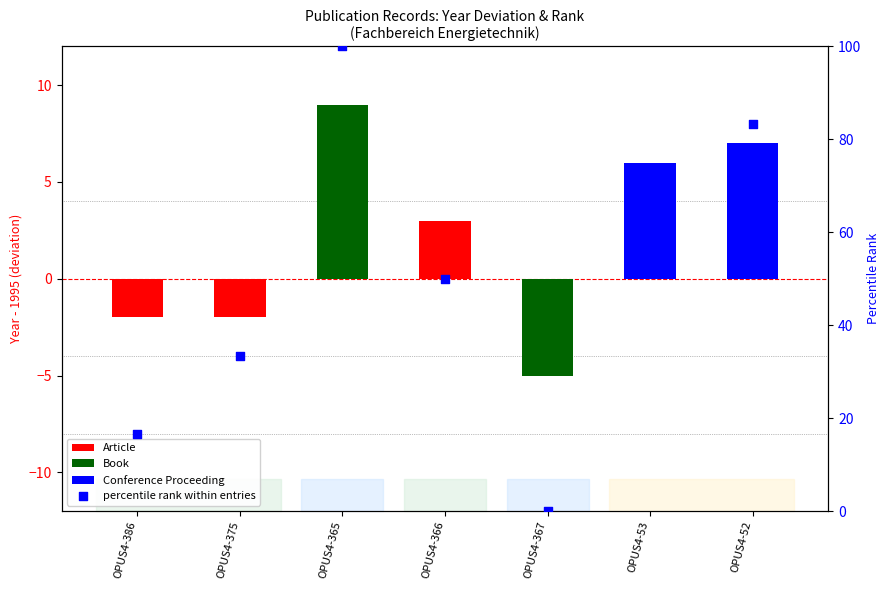

What is the change in value from OPUS4-386 to OPUS4-366?

+33.3